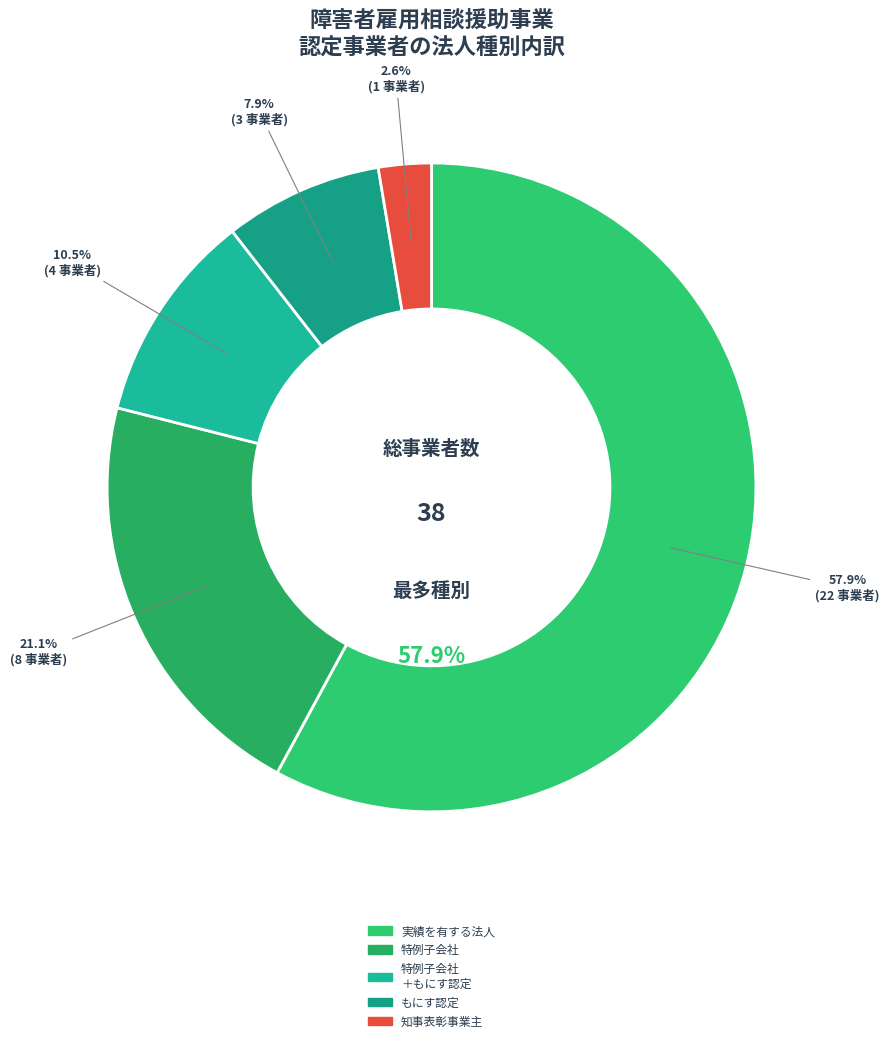

Approximately how many times larger is the value at 障害者の一連の雇用管理に関する援助の業務についての実績を有する法人 compared to 法第77条第１項の認定を受けた事業主（もにす認定事業主）?

7.3